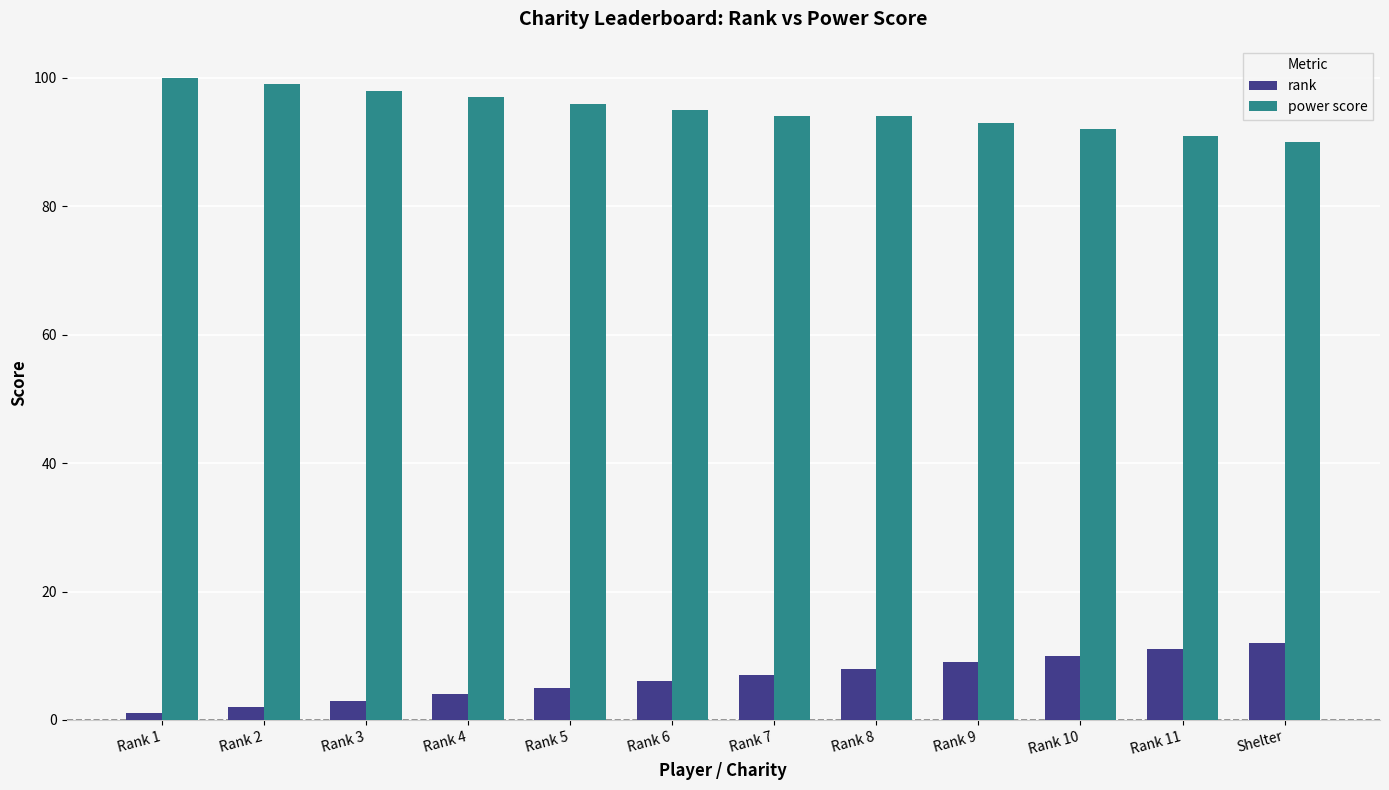

List the series in order of their overall mean, highest first.

power score, rank